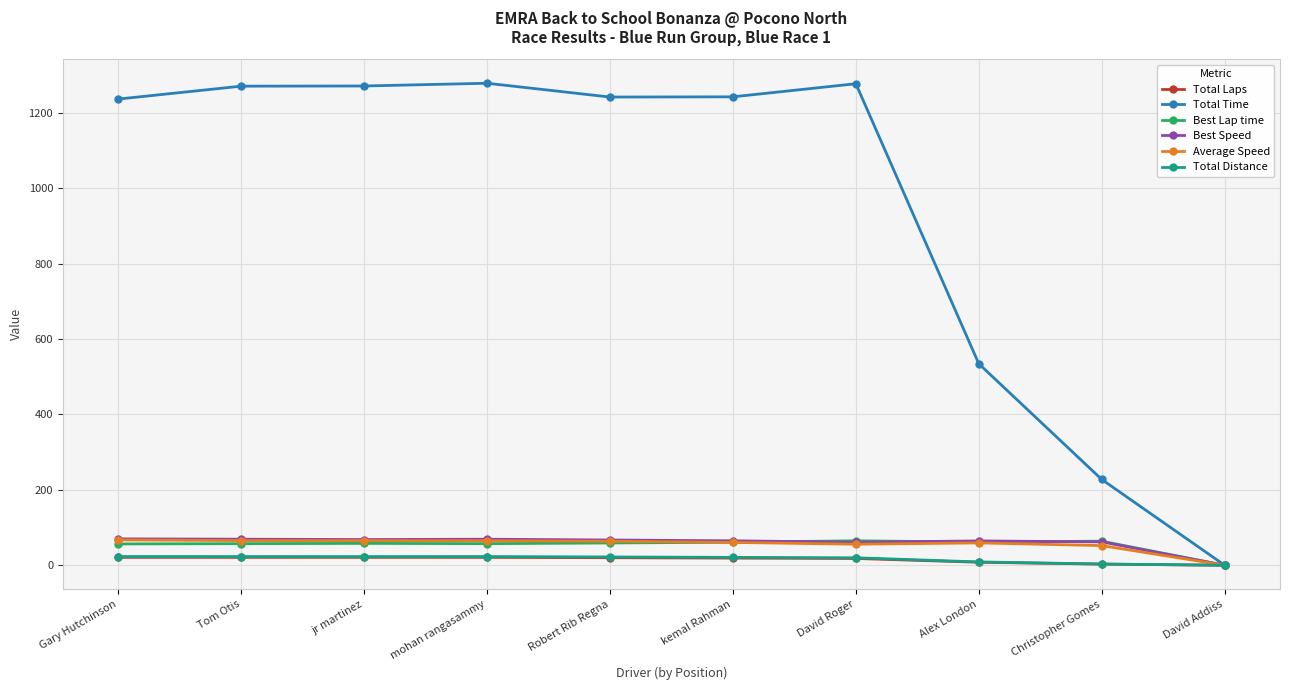

True or false: Best Lap time has more than 0 interior local peaks.

True